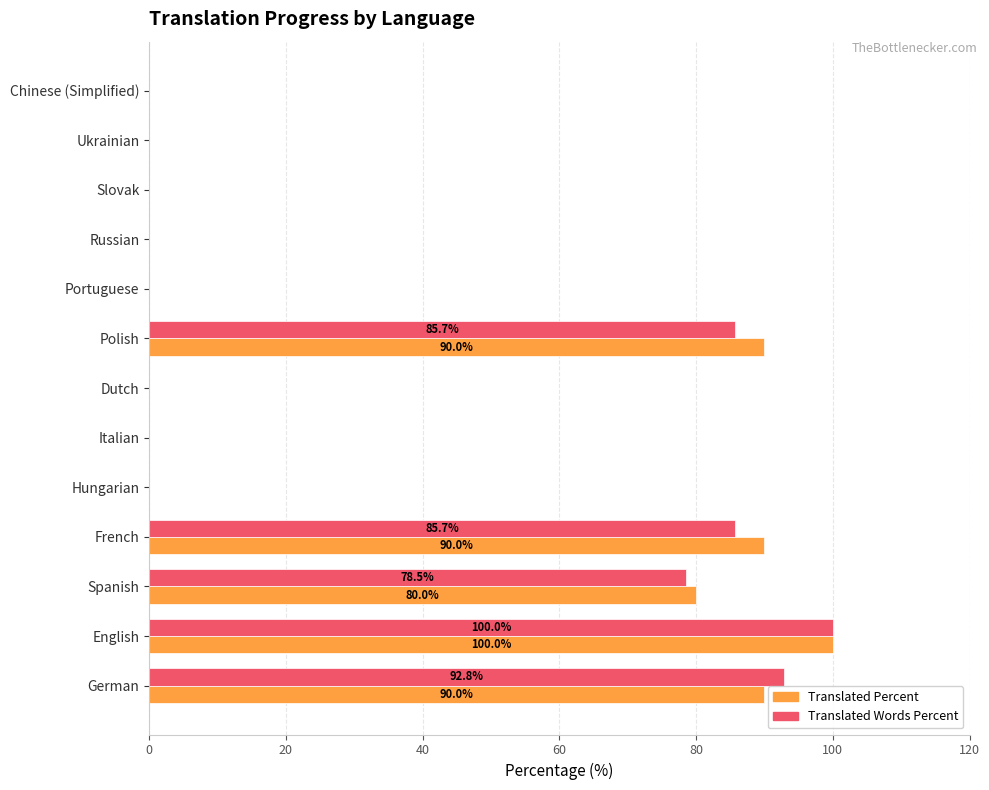

Which category has the highest value in the Translated Percent series?

English